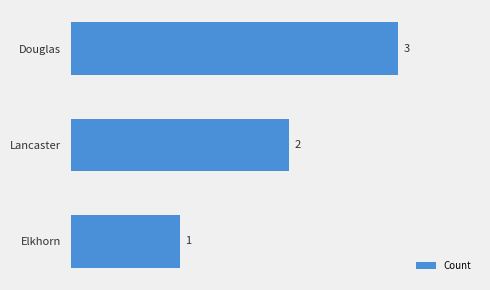

Count the values in the range 1 to 3.

3